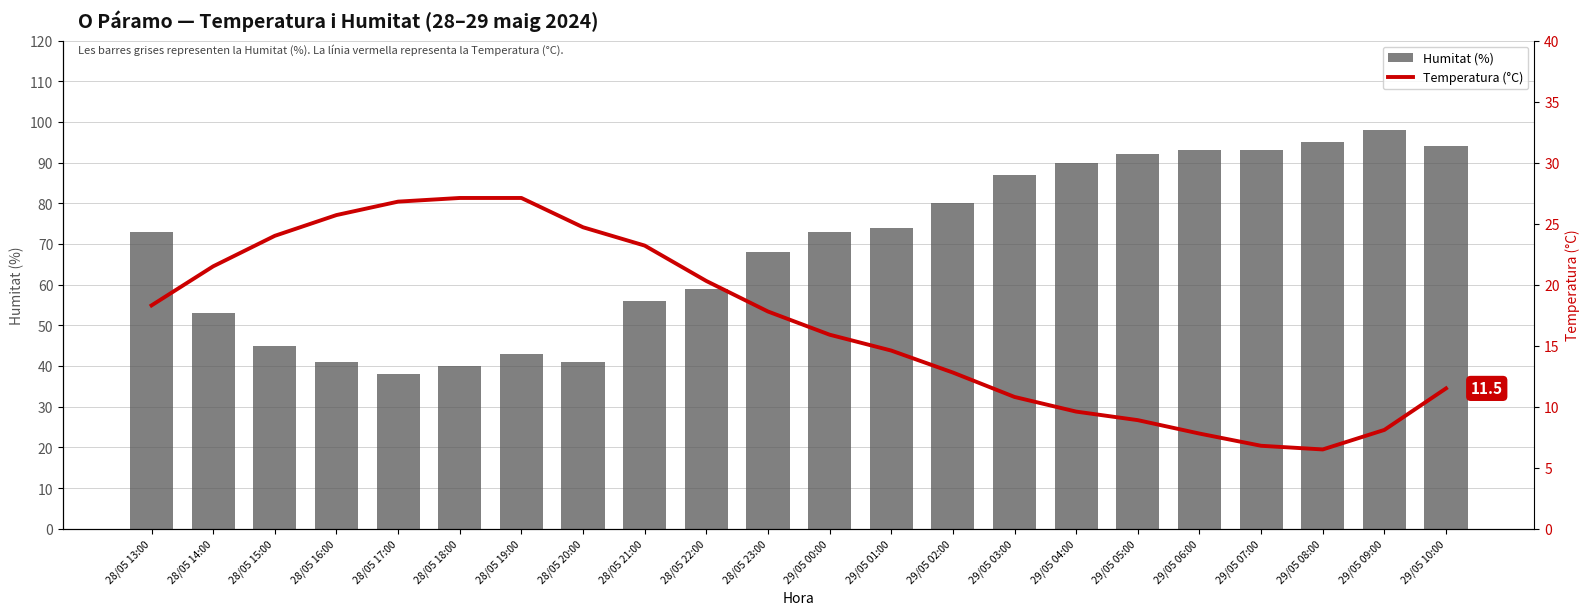

True or false: Humitat (%) has a value of 40 at 28/05 18:00.

True